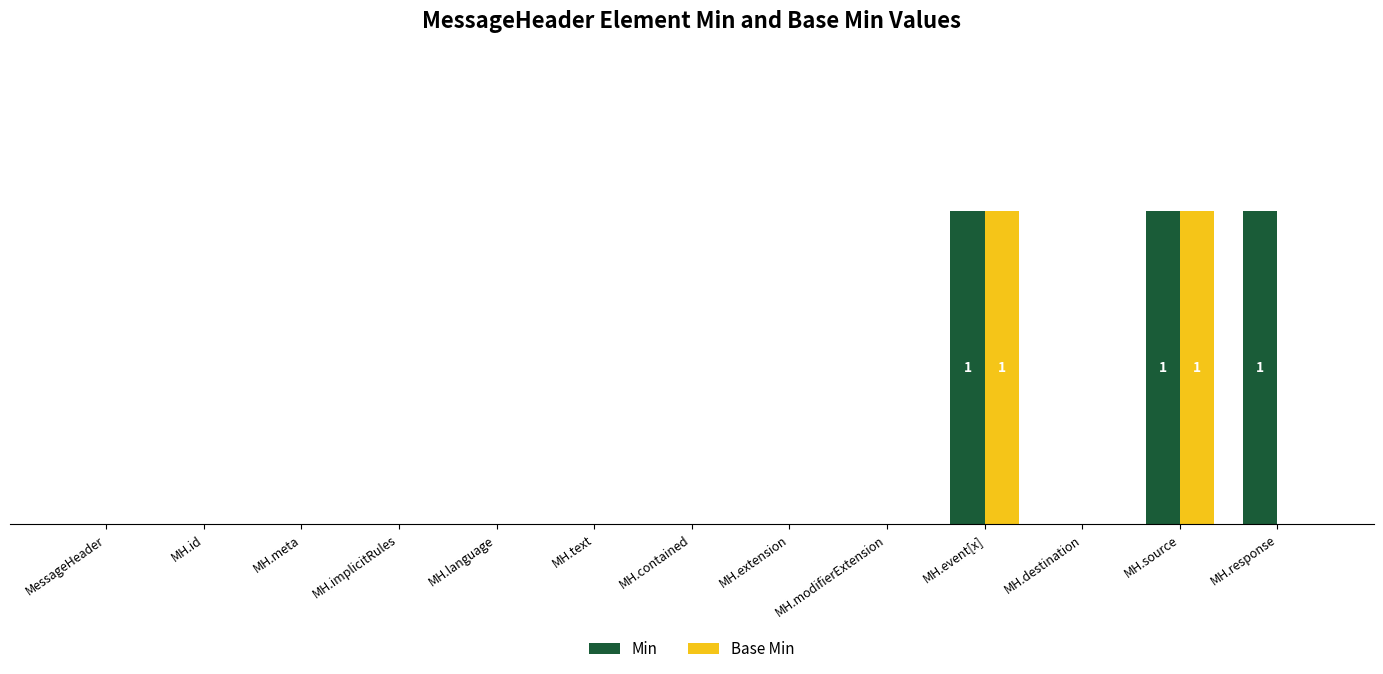

What are all the series names shown in the legend?

Min, Base Min